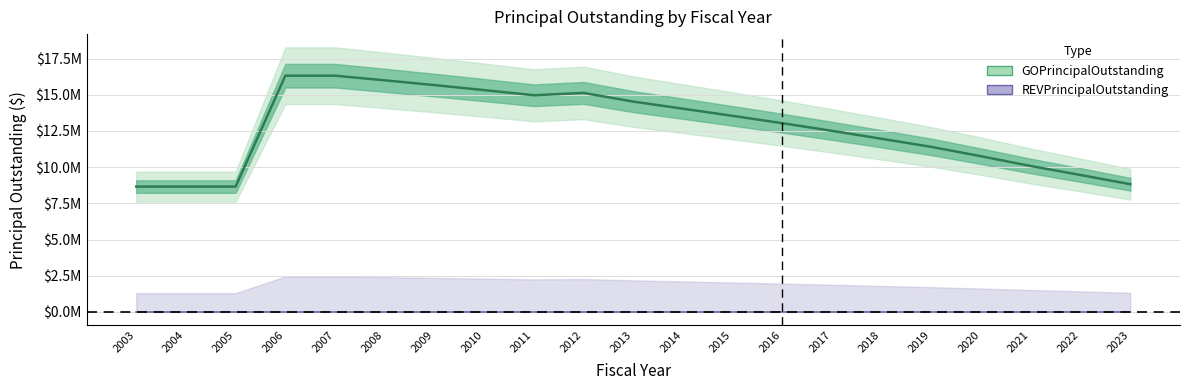

Reading right to left, transcribe all the data shown in this chart.

8820000	9455000	10075000	10750000	11395000	11955000	12505000	13035000	13540000	14035000	14525000	15125000	14965000	15320000	15665000	15995000	16315000	16315000	8655000	8655000	8655000